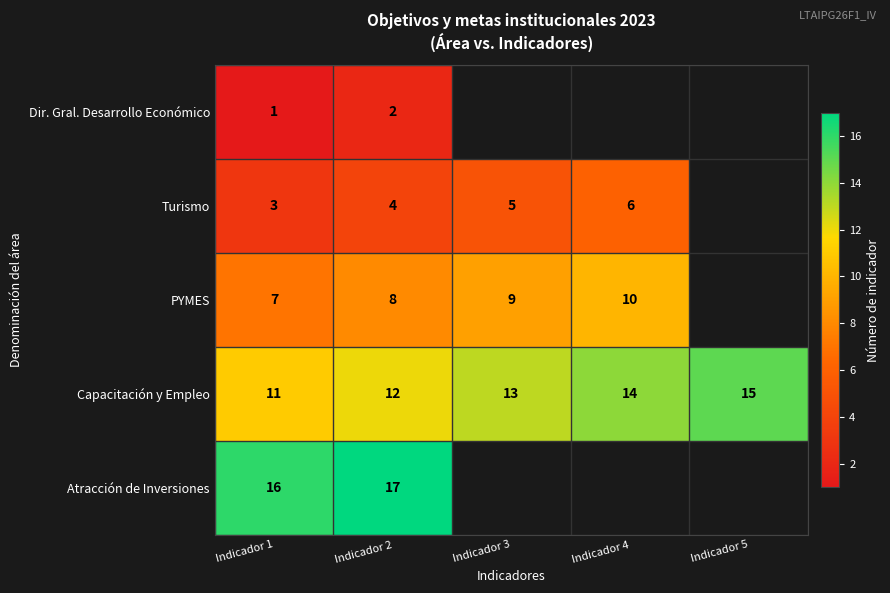

Which category has the highest value across all series?

Indicador 2